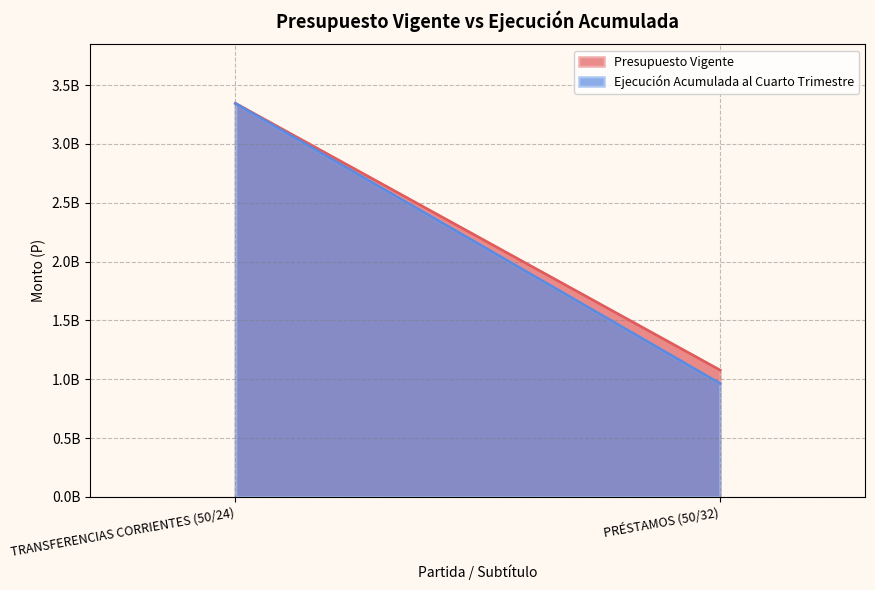

What is the label of the 1st point from the right?

PRÉSTAMOS (50/32)